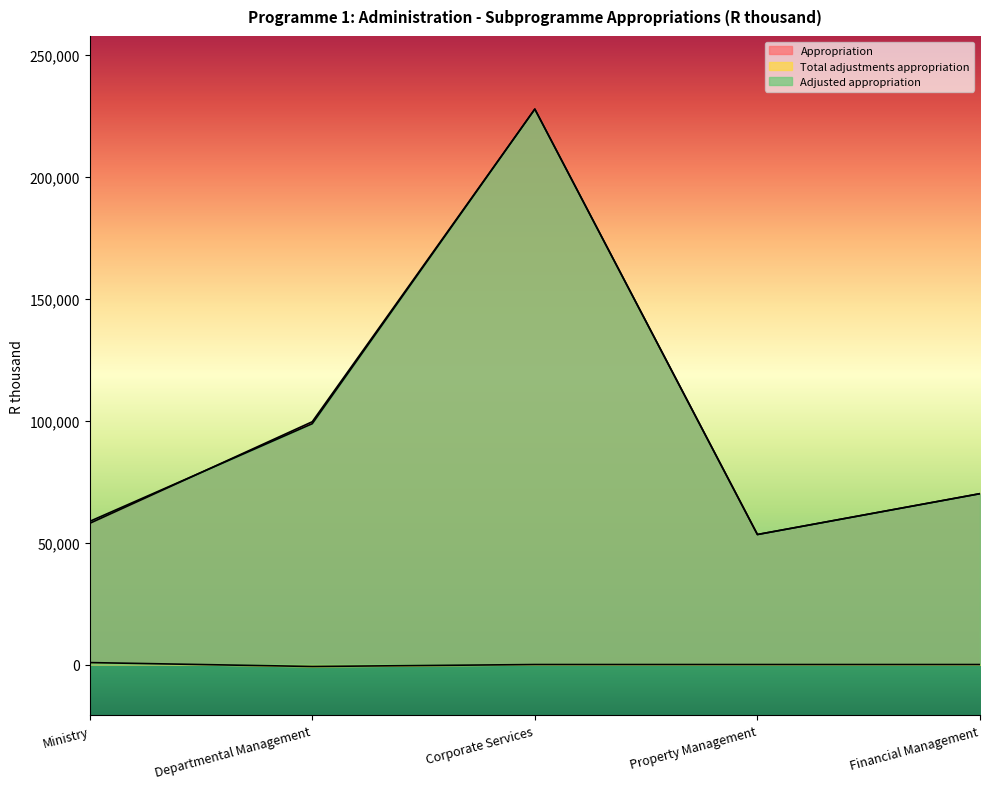

Which series has the widest spread of values?

Appropriation